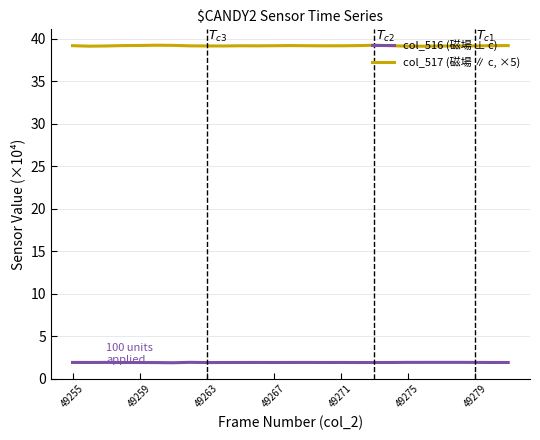

List the series in order of their overall mean, lowest first.

col_516 (磁場 ⊥ c), col_517 (磁場 ∥ c, ×5)